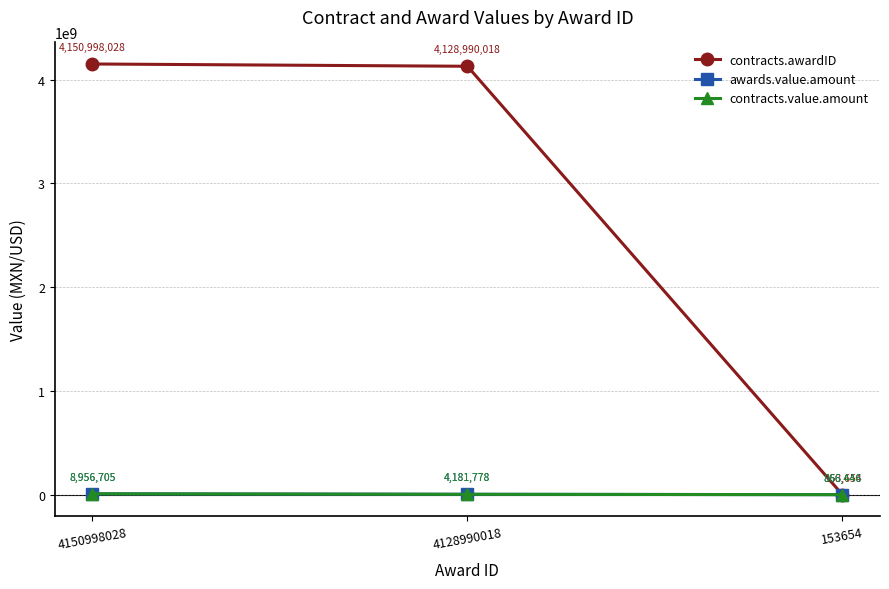

Does the chart have visible grid lines?

Yes